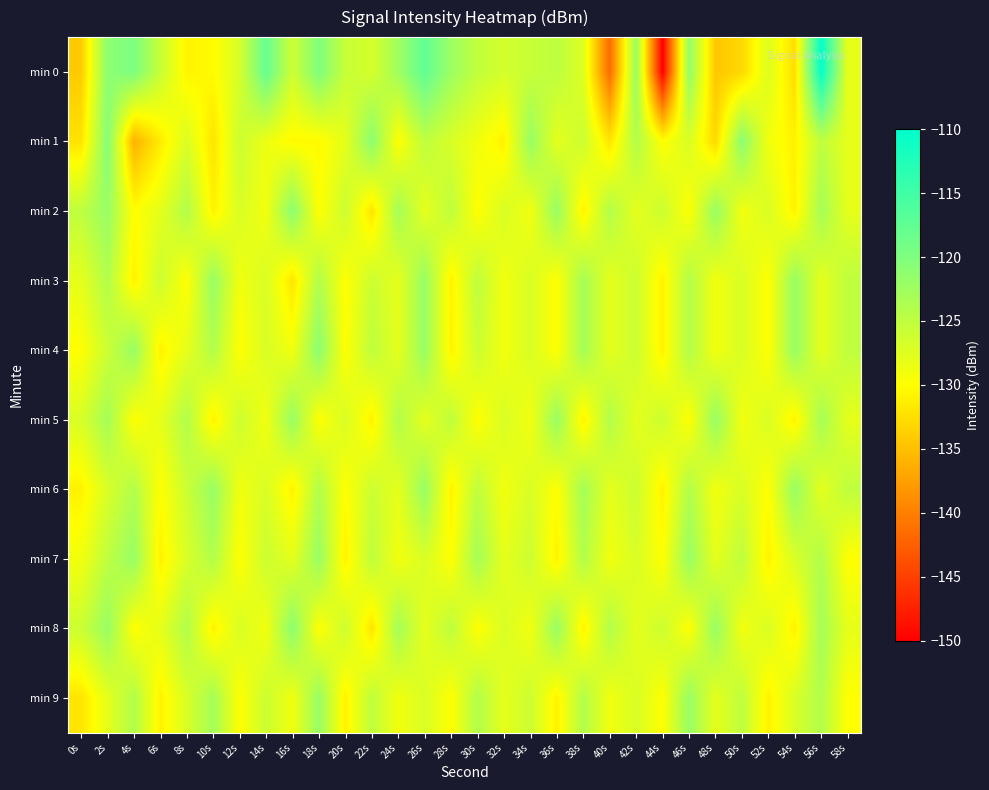

How many series are shown in this chart?

10